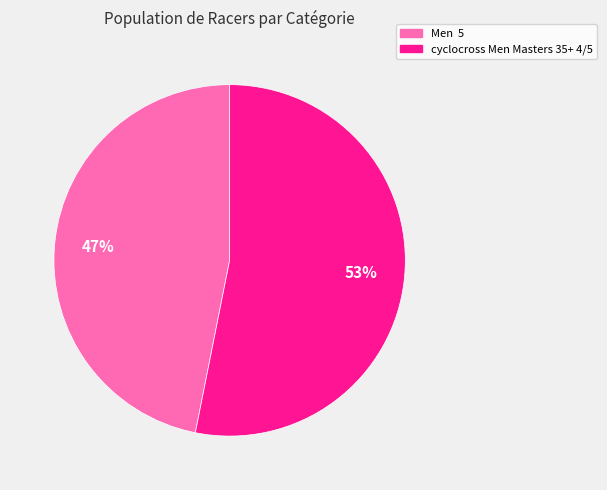

Count the number of slices in the pie.

2